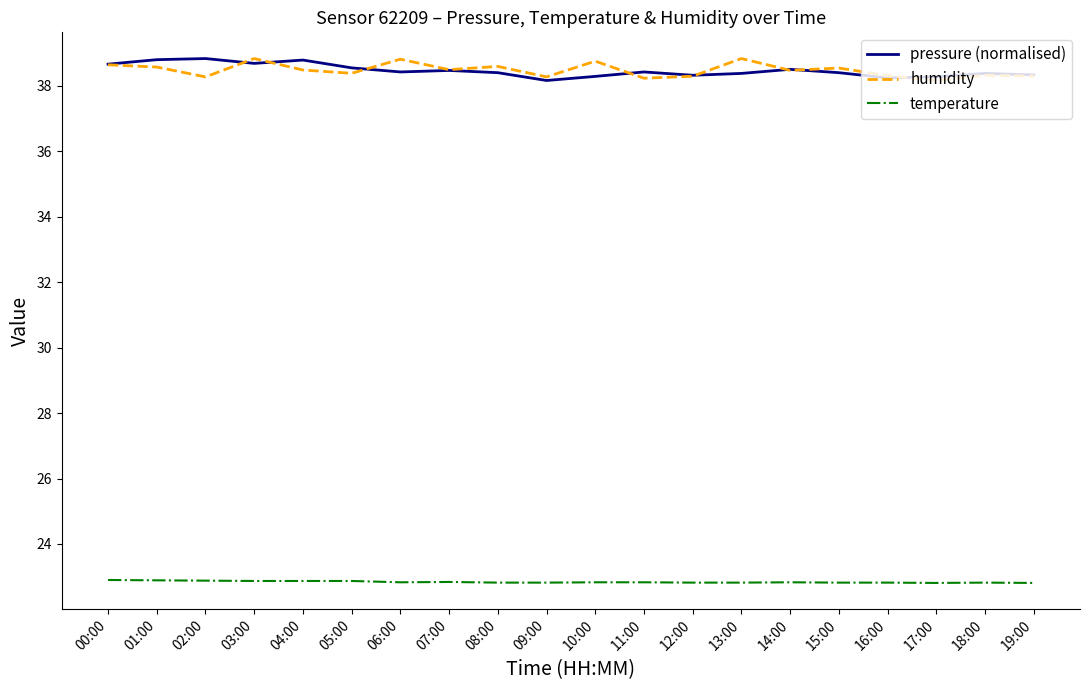

What is the total value across all series at 19:00?

99.4